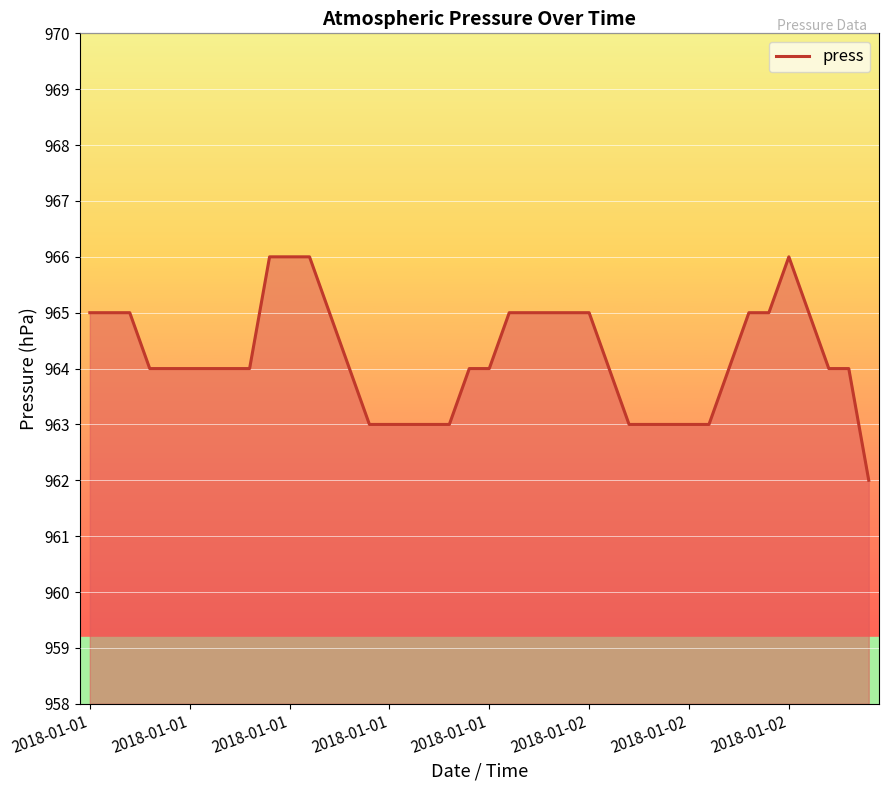

What is the difference between the maximum and minimum values?

4